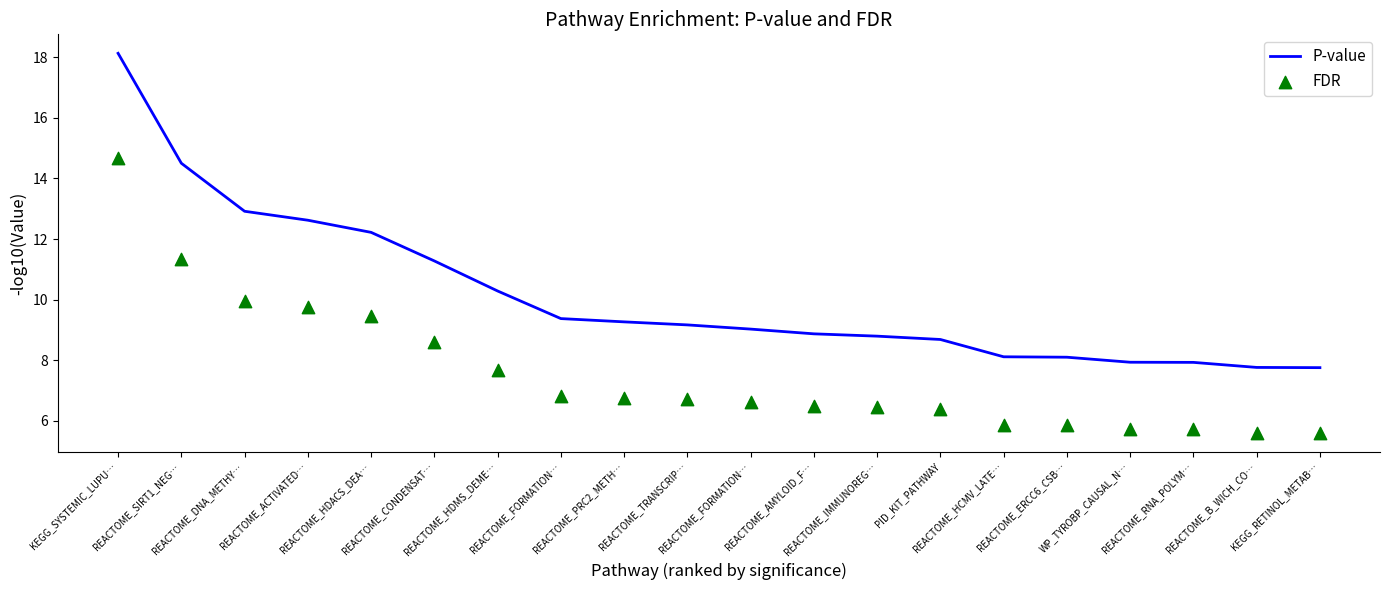

What are all the series names shown in the legend?

P-value, FDR